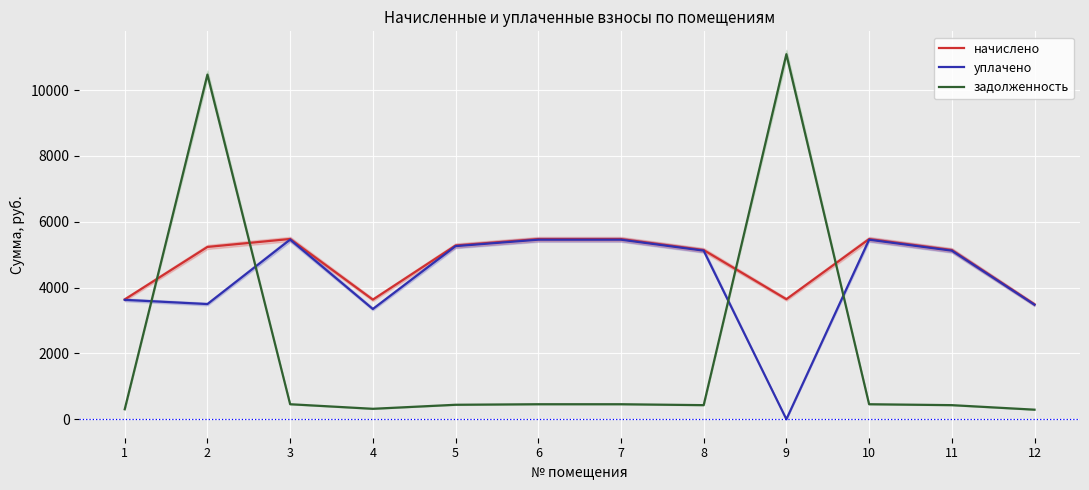

What is the sum of the уплачено values at 8 and 2?

8623.0